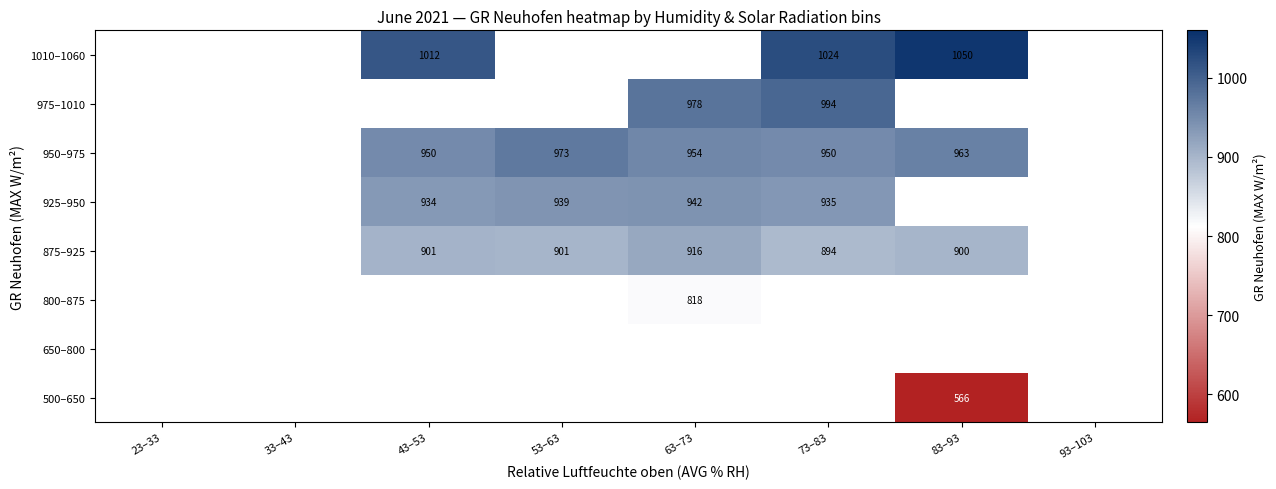

Is it true that 950–975 equals 963.0 at 83–93?

True